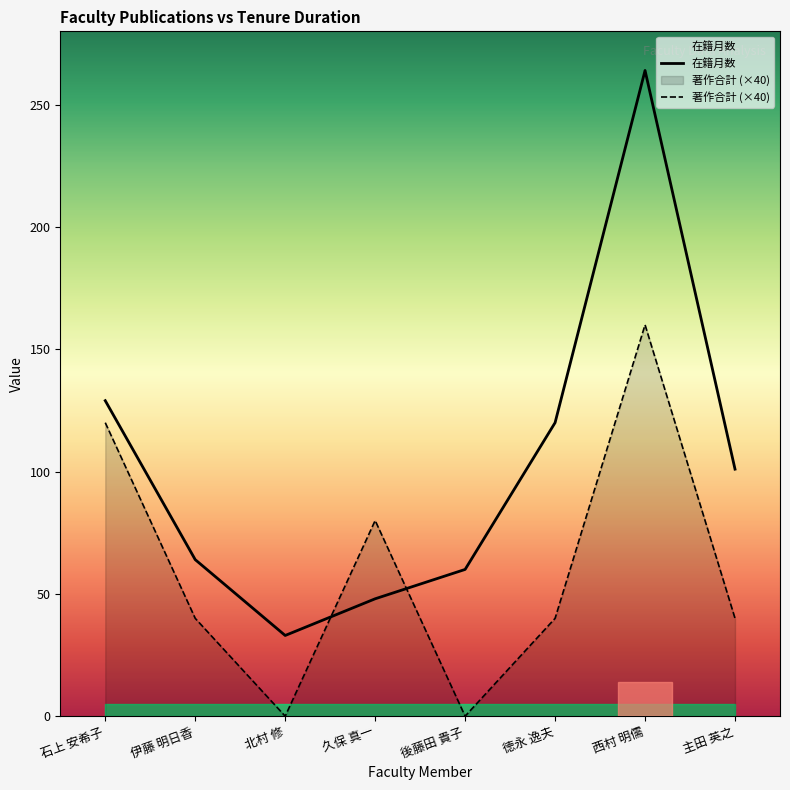

Which series ends up on top after the final intersection of 在籍月数 and 著作合計 (×40)?

在籍月数